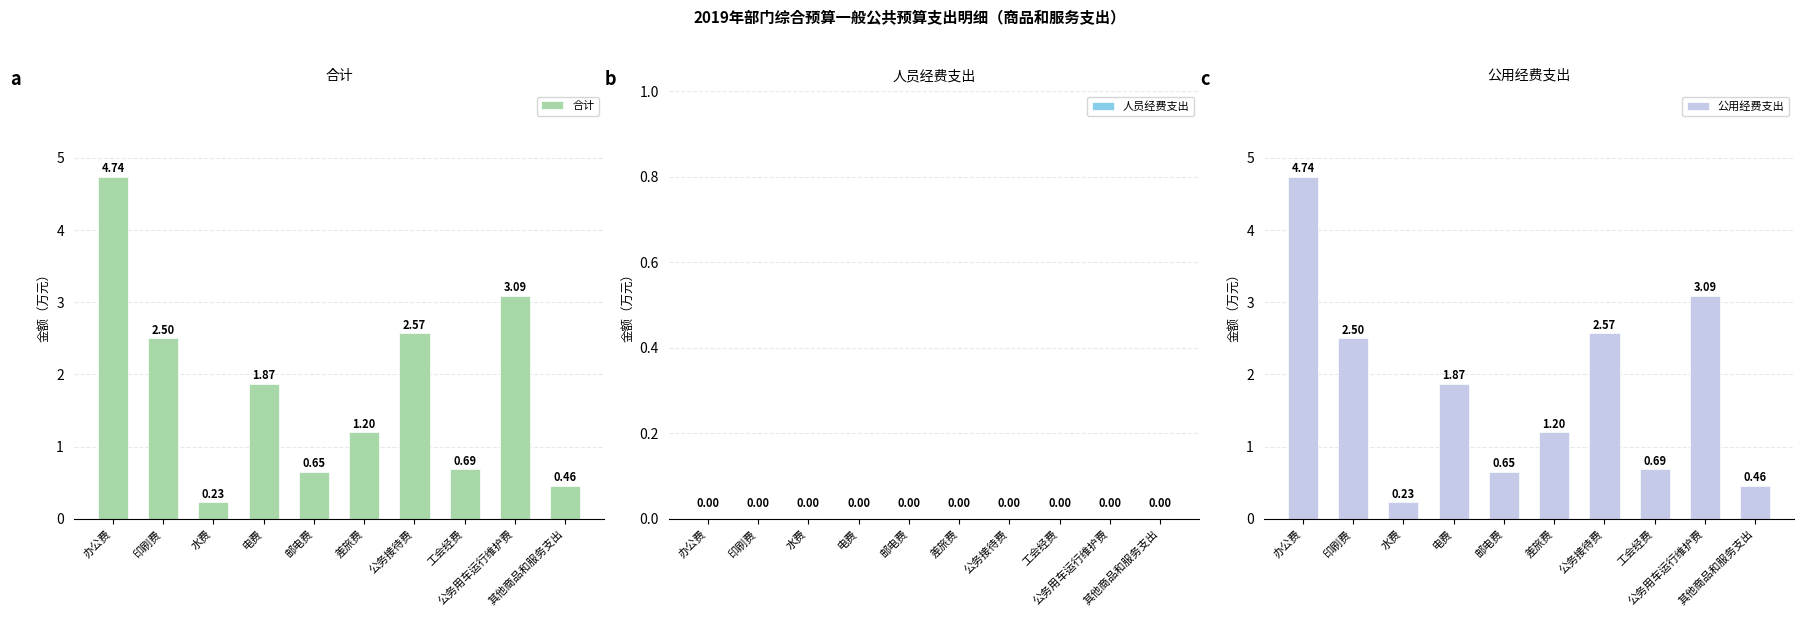

Rank the series by their maximum value, from highest to lowest.

合计, 公用经费支出, 人员经费支出